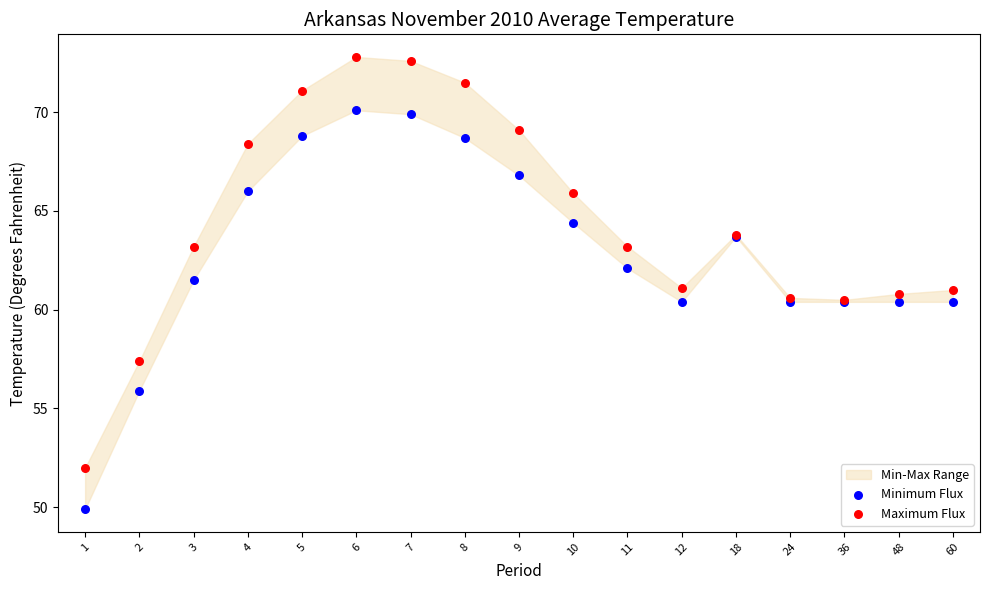

Which series contains the lowest Y value?

Minimum Flux